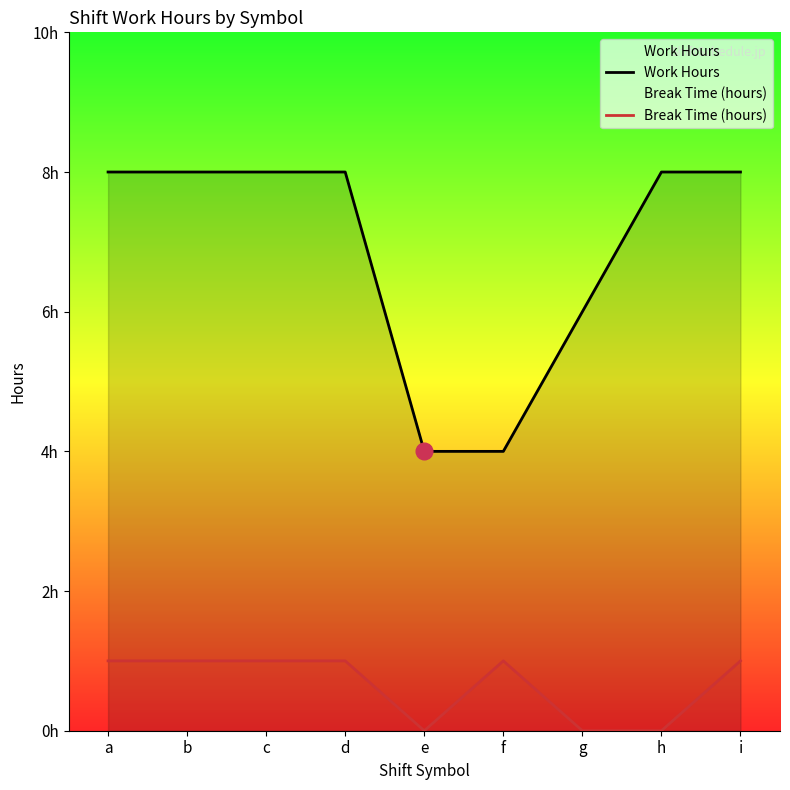

Rank the categories by Work Hours value from lowest to highest.

e, f, g, a, b, c, d, h, i